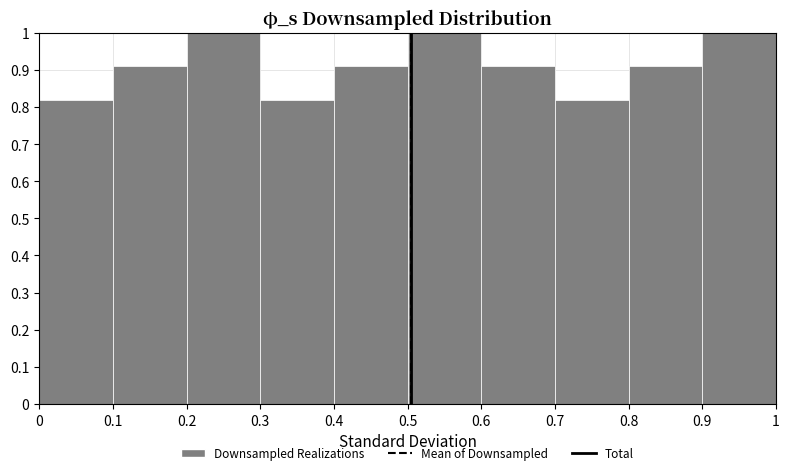

Reading left to right, transcribe this chart: for each bar, give the range it covers on the x-axis and its height. The values are not printed on the chart, so give them approximately, as read against the axis.

0 to 0.1: 0.82
0.1 to 0.2: 0.91
0.2 to 0.3: 1.00
0.3 to 0.4: 0.82
0.4 to 0.5: 0.91
0.5 to 0.6: 1.00
0.6 to 0.7: 0.91
0.7 to 0.8: 0.82
0.8 to 0.9: 0.91
0.9 to 1: 1.00